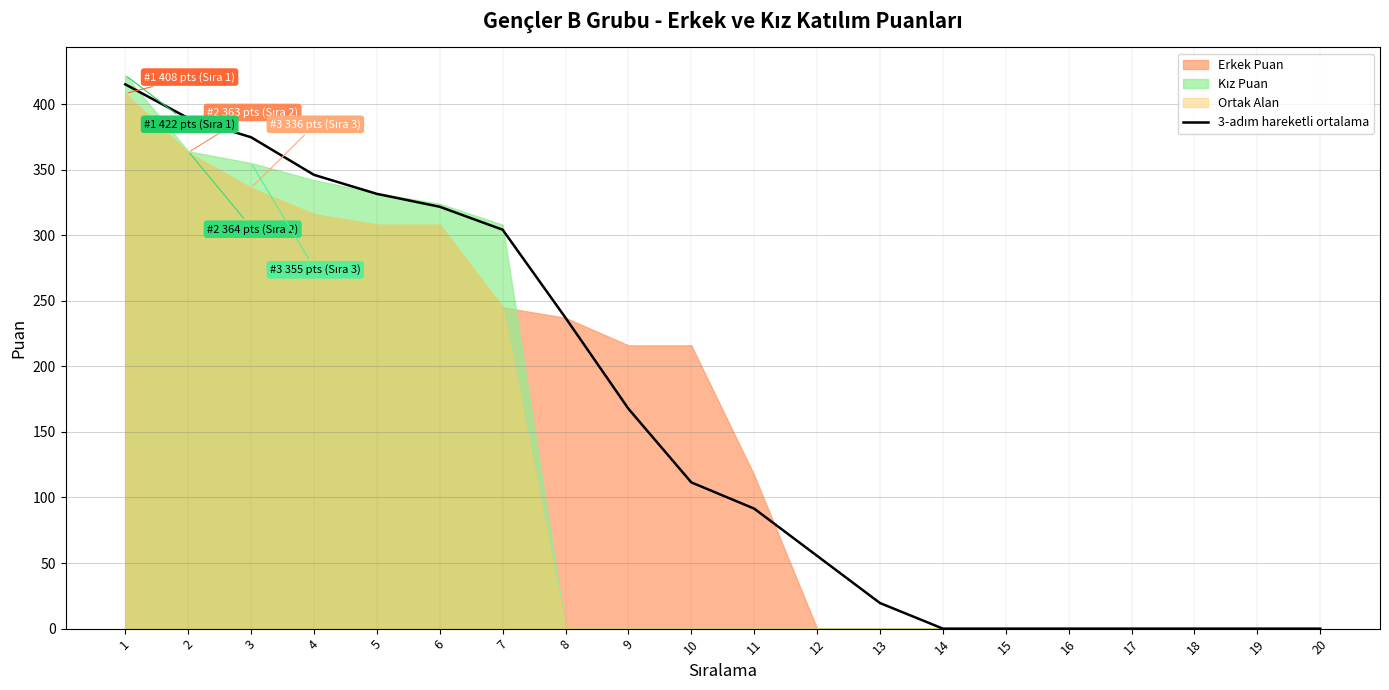

What is the difference between the maximum and minimum values?

415.0